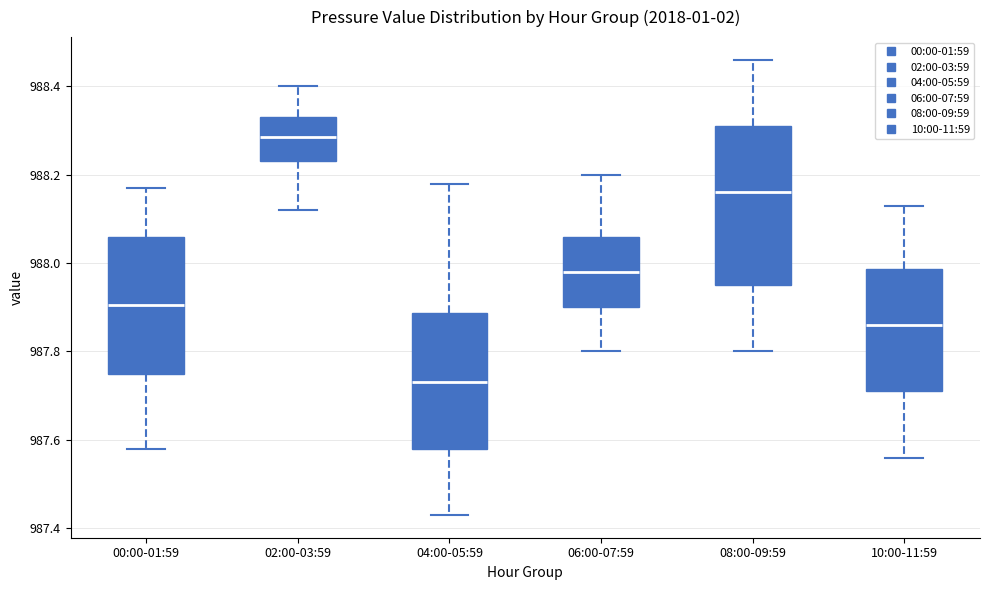

Which box has the highest median line?

02:00-03:59